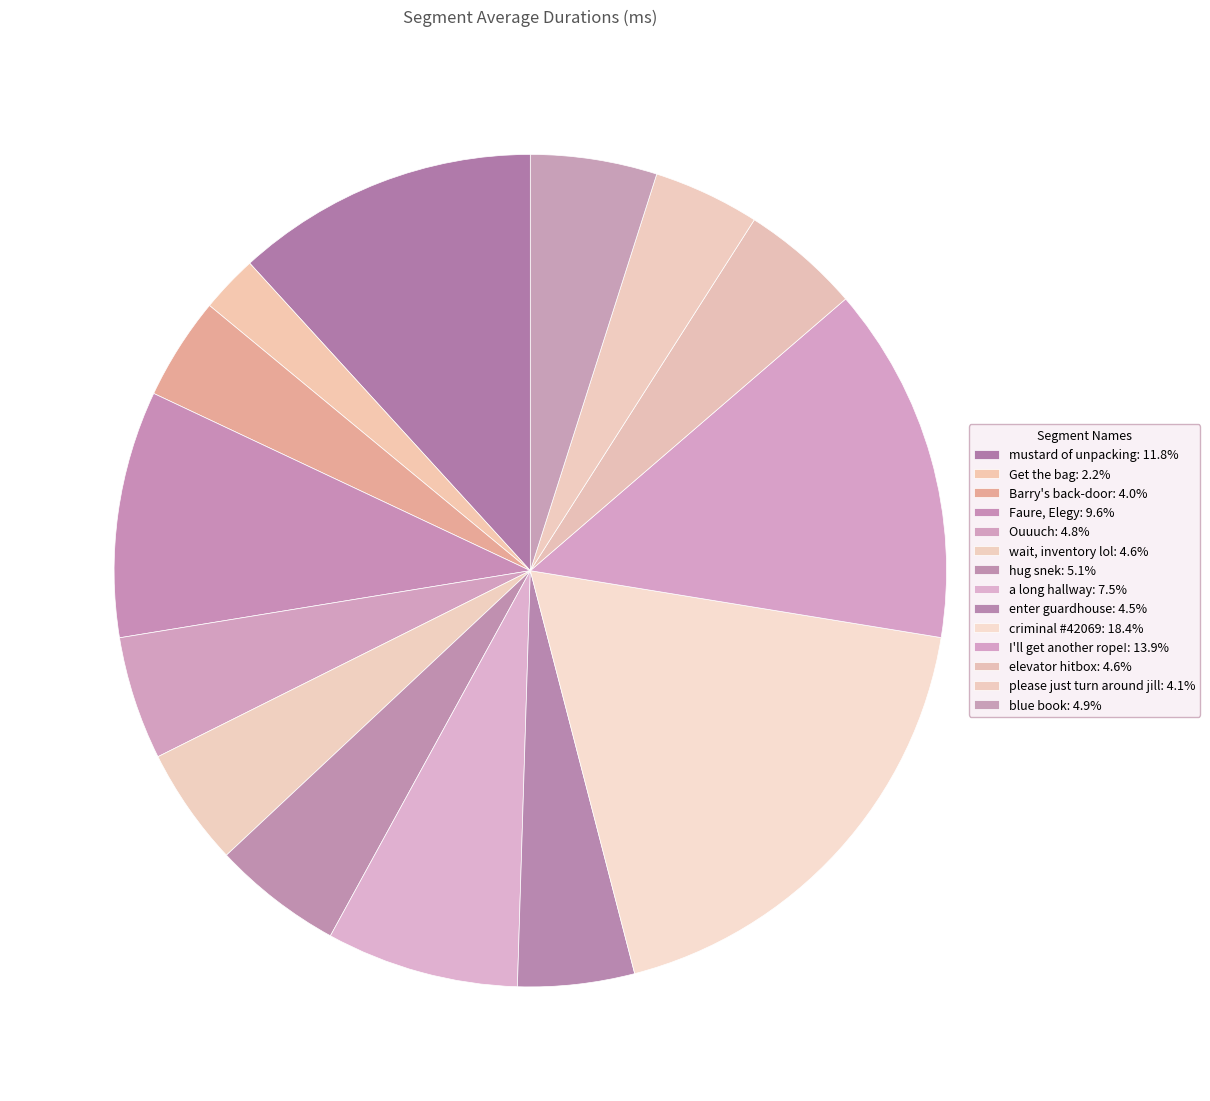

How many slices are in this pie chart?

14